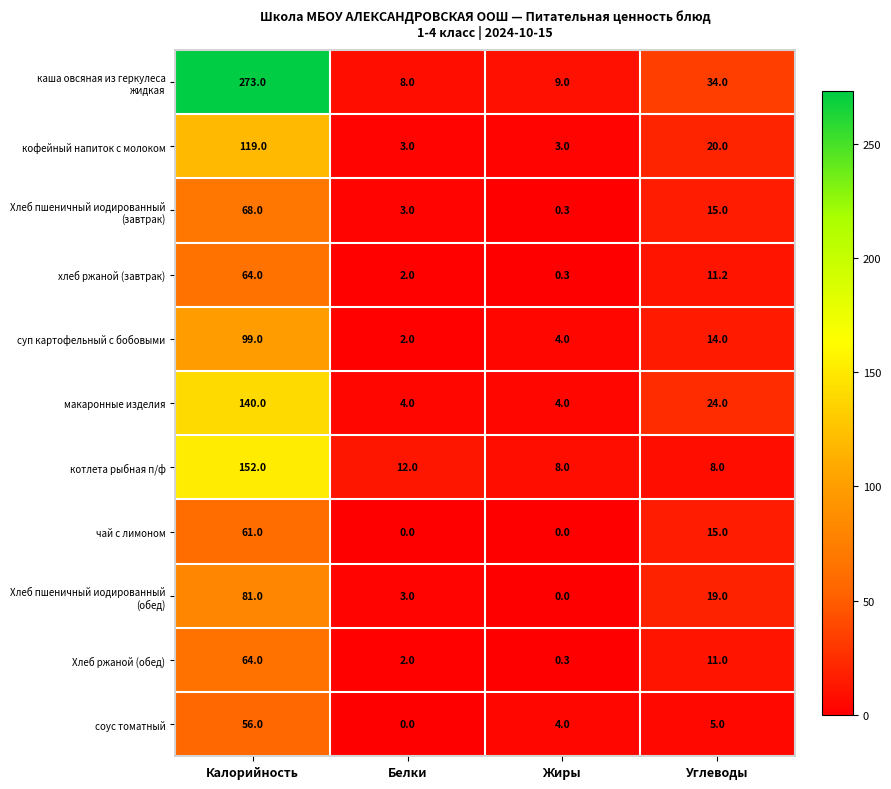

Where is соус томатный nearest to the value 28?

Углеводы